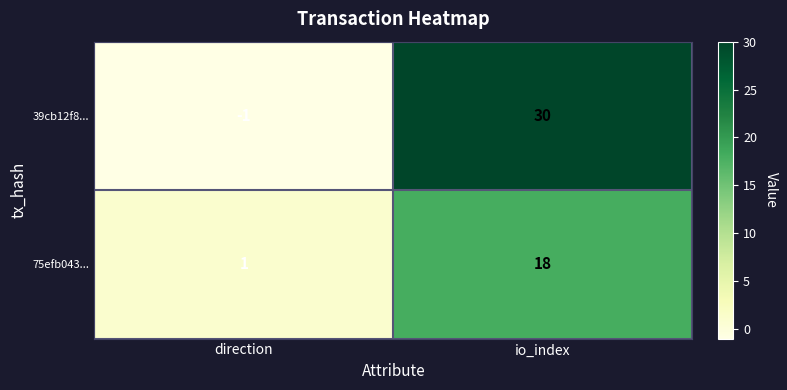

Which series has the largest total across all categories?

39cb12f8...